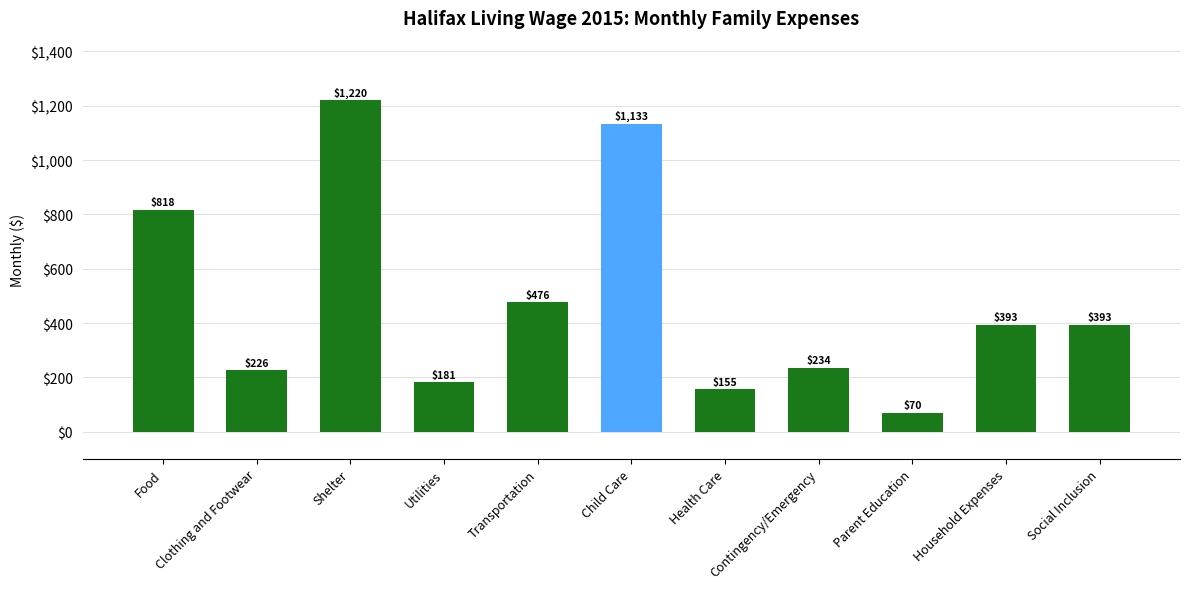

What is the ratio of the value at Transportation to the value at Contingency/Emergency?

2.0